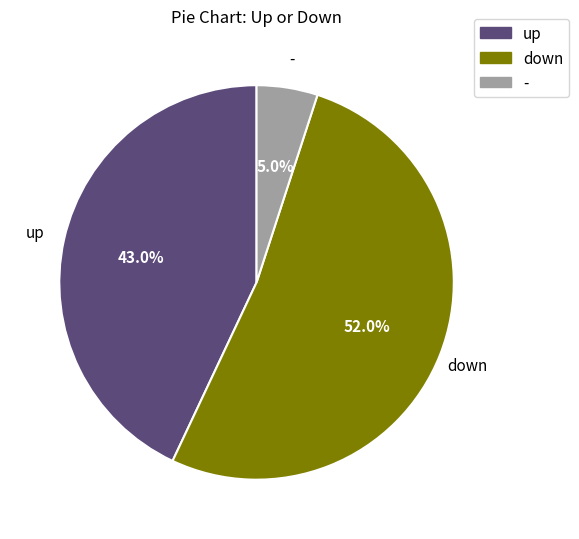

Does down represent more than half of the total?

Yes